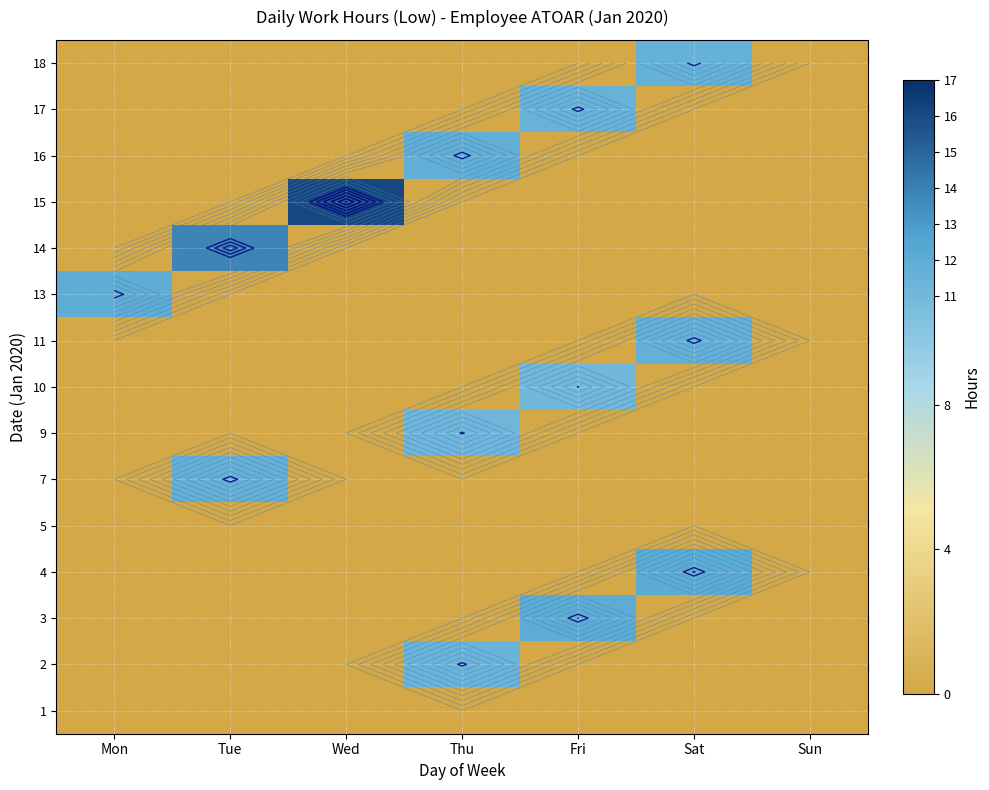

How many categories are shown in the chart?

7